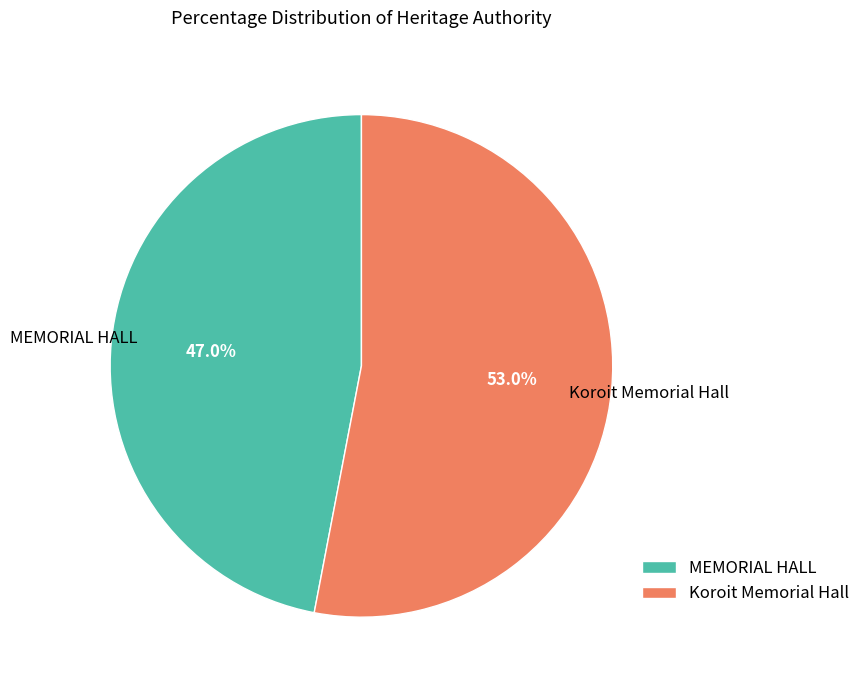

To the nearest percent, what is the difference between the Koroit Memorial Hall and MEMORIAL HALL slice percentages?

6%